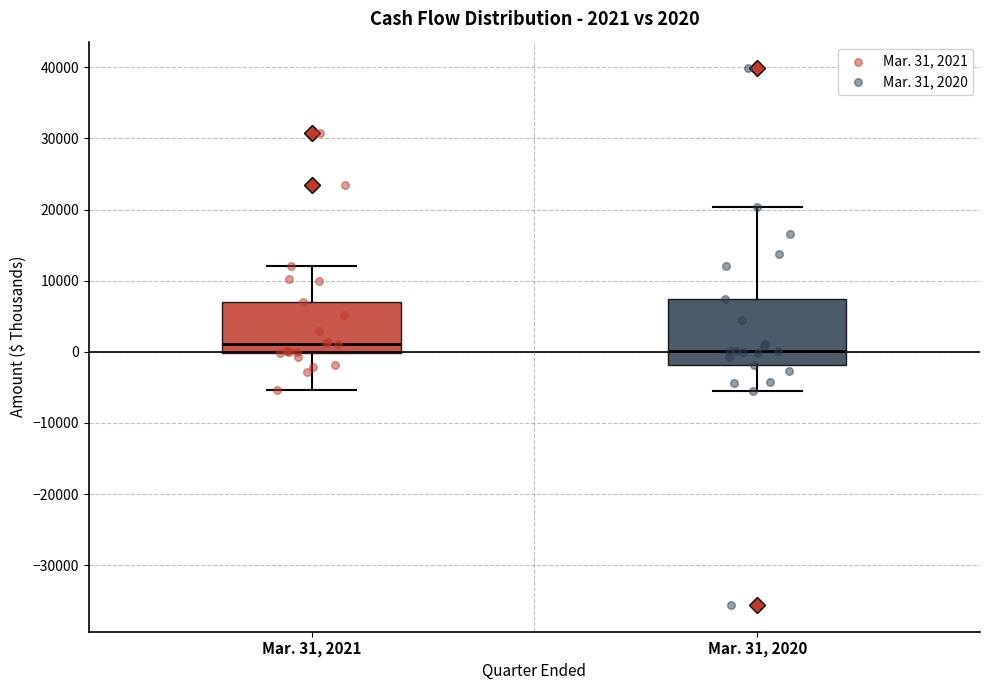

Comparing the boxes themselves (not the whiskers), which one is the tallest?

Mar. 31, 2020